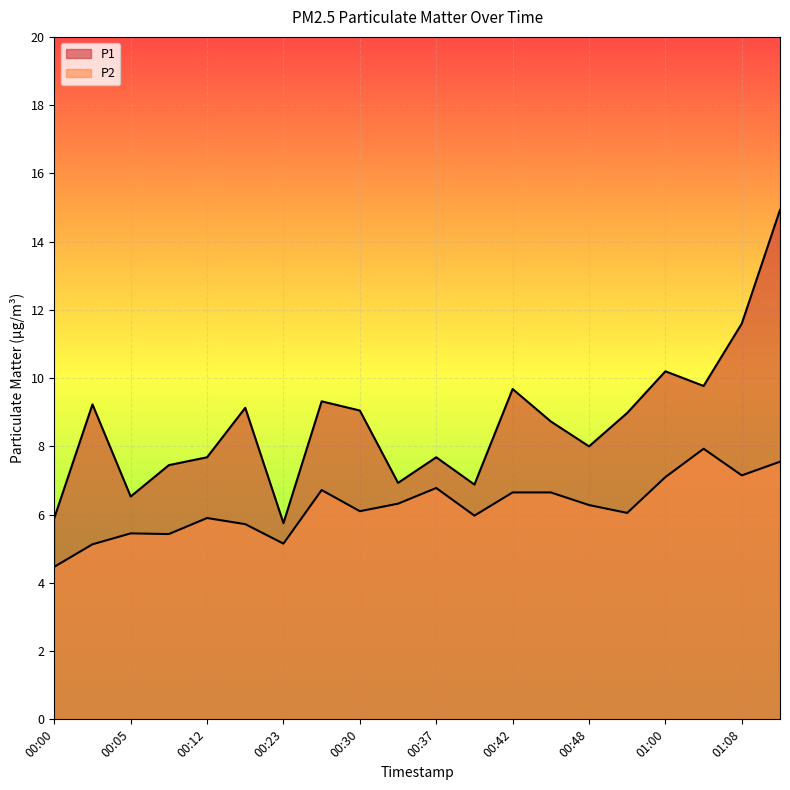

What is the difference between the maximum and second lowest values in the P1 series?

9.0